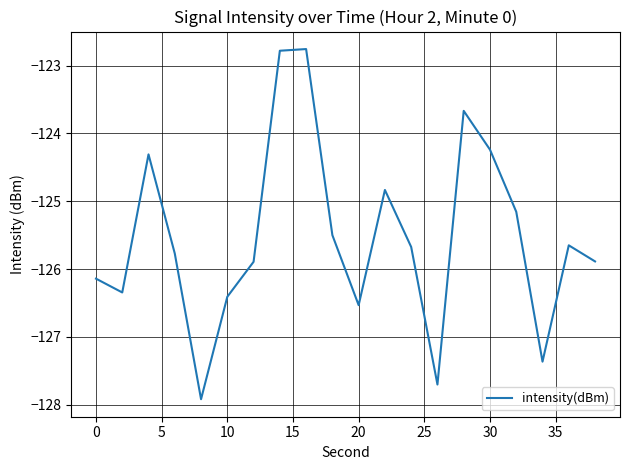

What is the difference between the maximum and minimum values?

5.2